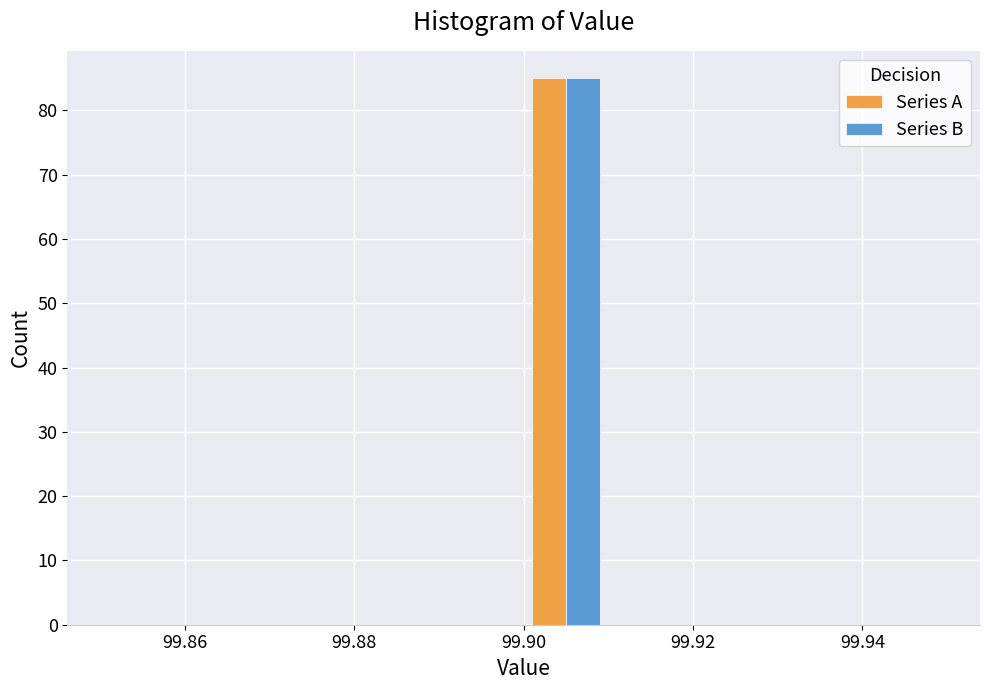

Reading left to right, list every range on the x-axis with the height of the bar of each series over it. The values are not printed on the chart, so give them approximately, as read against the axis.

99.85 to 99.86: Series A=0	Series B=0
99.86 to 99.87: Series A=0	Series B=0
99.87 to 99.88: Series A=0	Series B=0
99.88 to 99.89: Series A=0	Series B=0
99.89 to 99.90: Series A=0	Series B=0
99.90 to 99.91: Series A=85	Series B=85
99.91 to 99.92: Series A=0	Series B=0
99.92 to 99.93: Series A=0	Series B=0
99.93 to 99.94: Series A=0	Series B=0
99.94 to 99.95: Series A=0	Series B=0